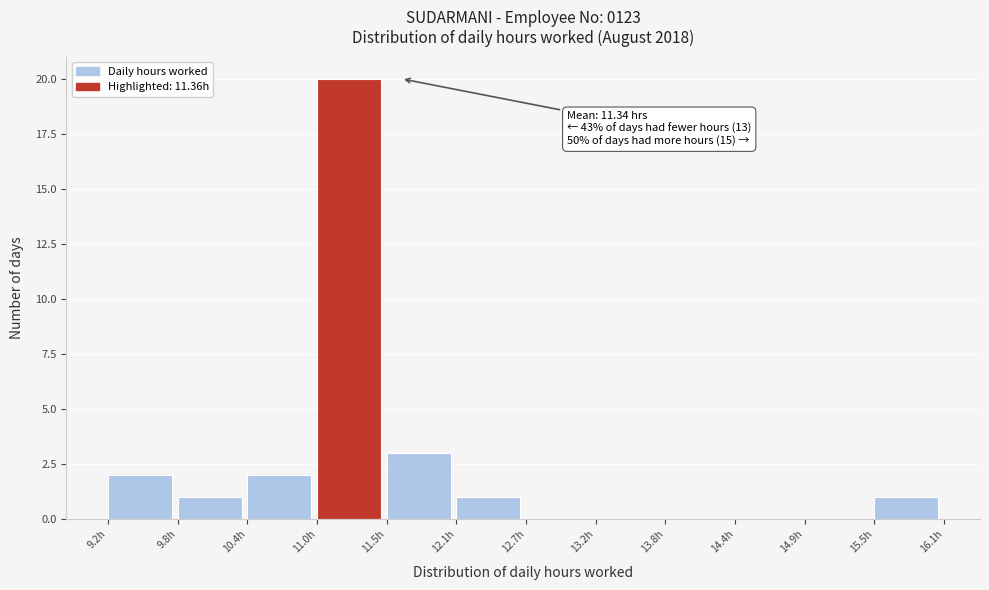

Over which range of the x-axis is the bar tallest?

11.0 to 11.5